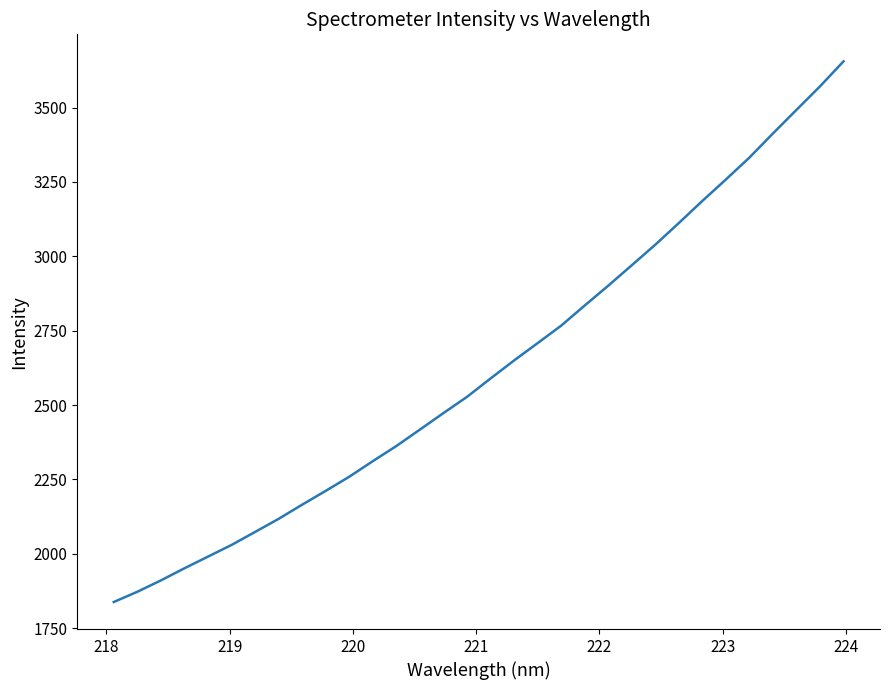

What is the difference between the maximum and minimum values?

1817.4